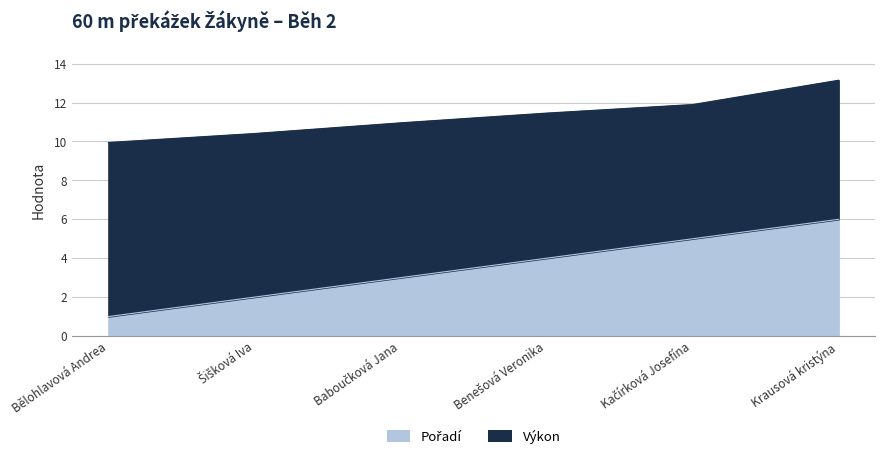

True or false: Výkon and Pořadí cross at least once.

False